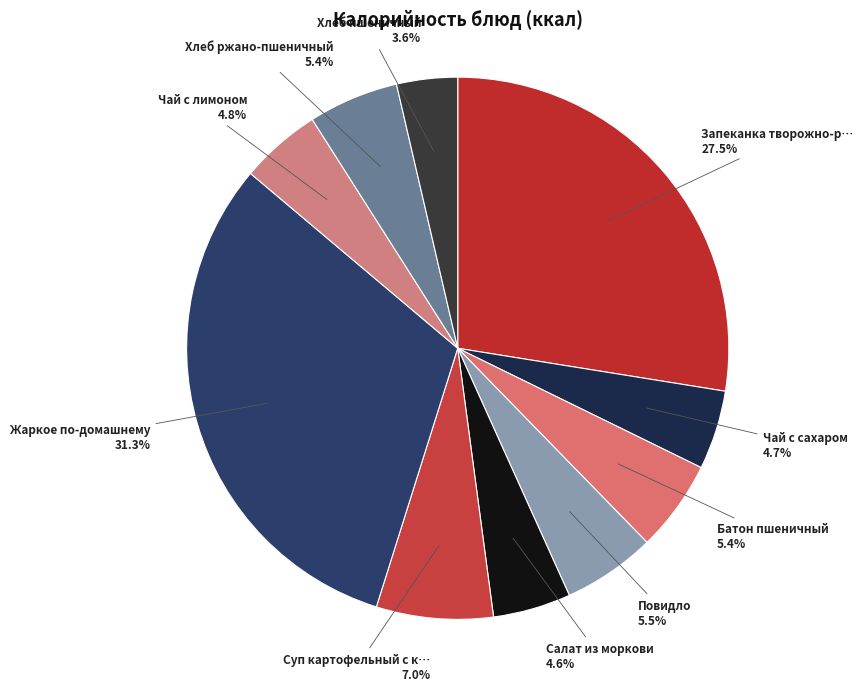

Count the number of slices in the pie.

10